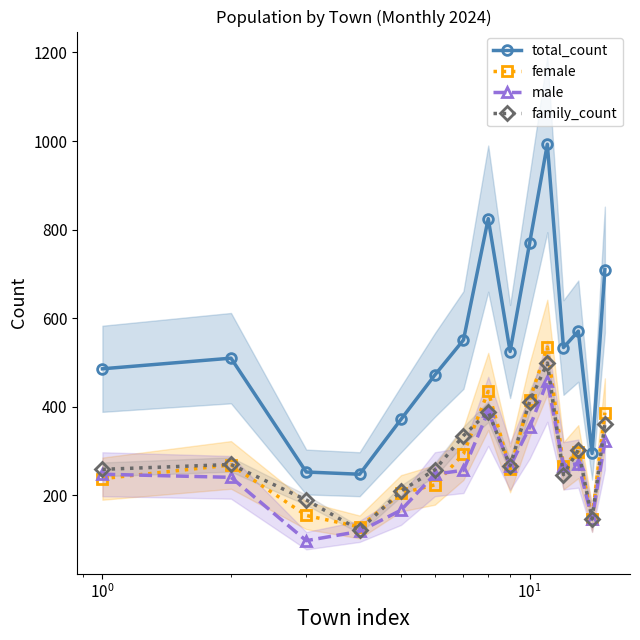

List the series in order of their peak value, lowest first.

male, family_count, female, total_count